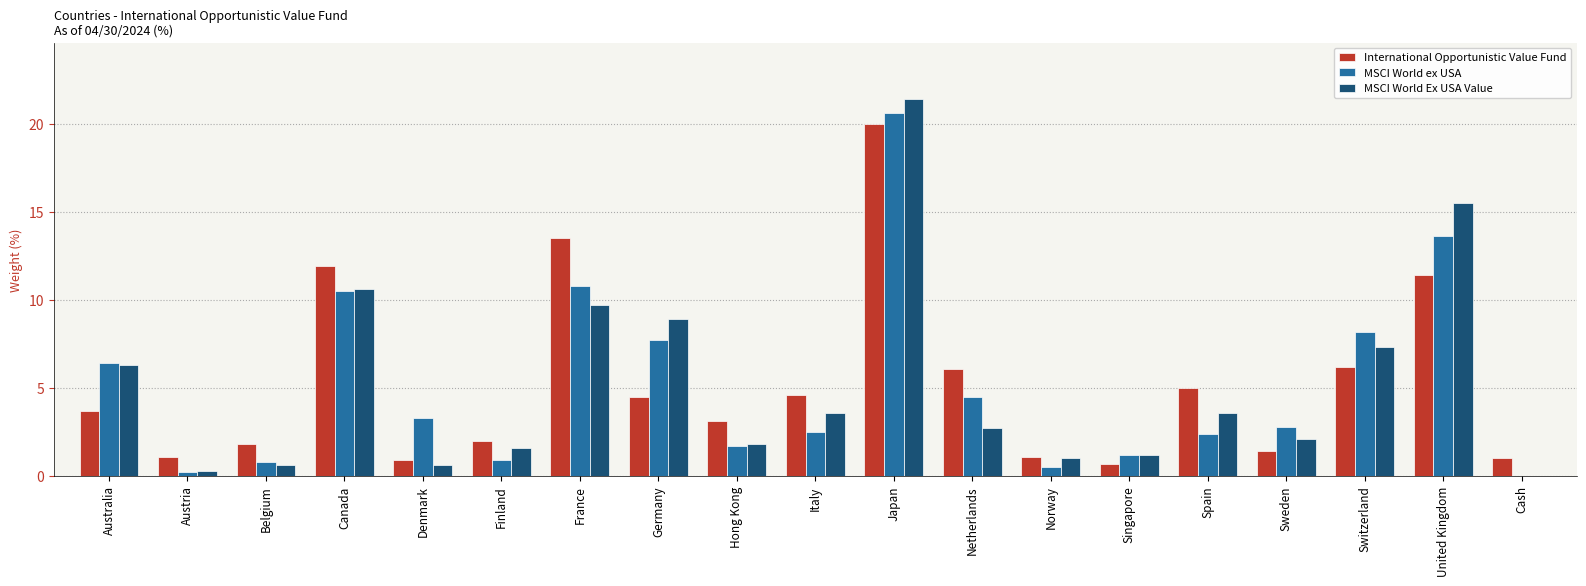

Between France and Hong Kong, which series saw the biggest shift?

International Opportunistic Value Fund